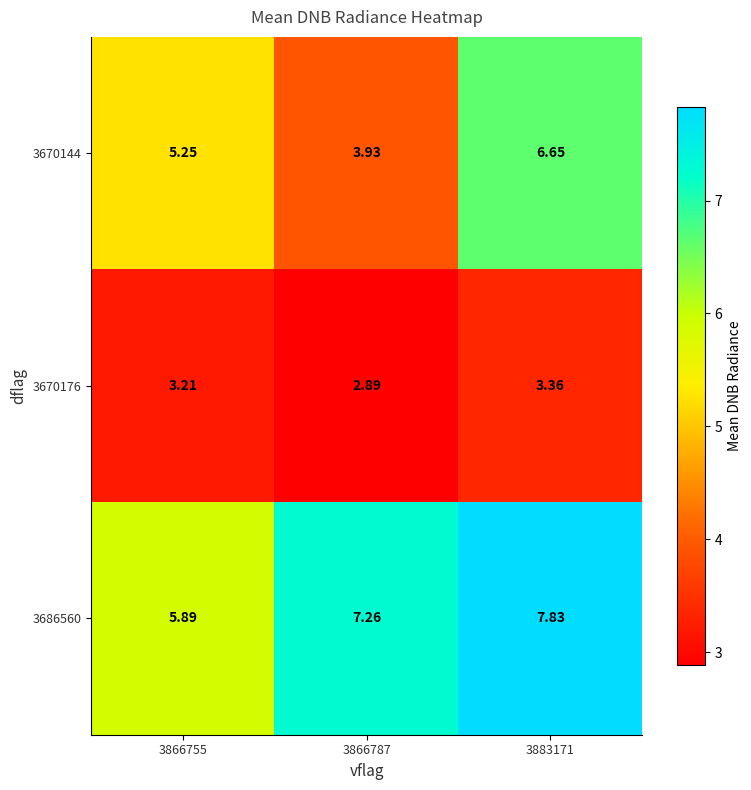

At how many categories does at least one series exceed 7?

2